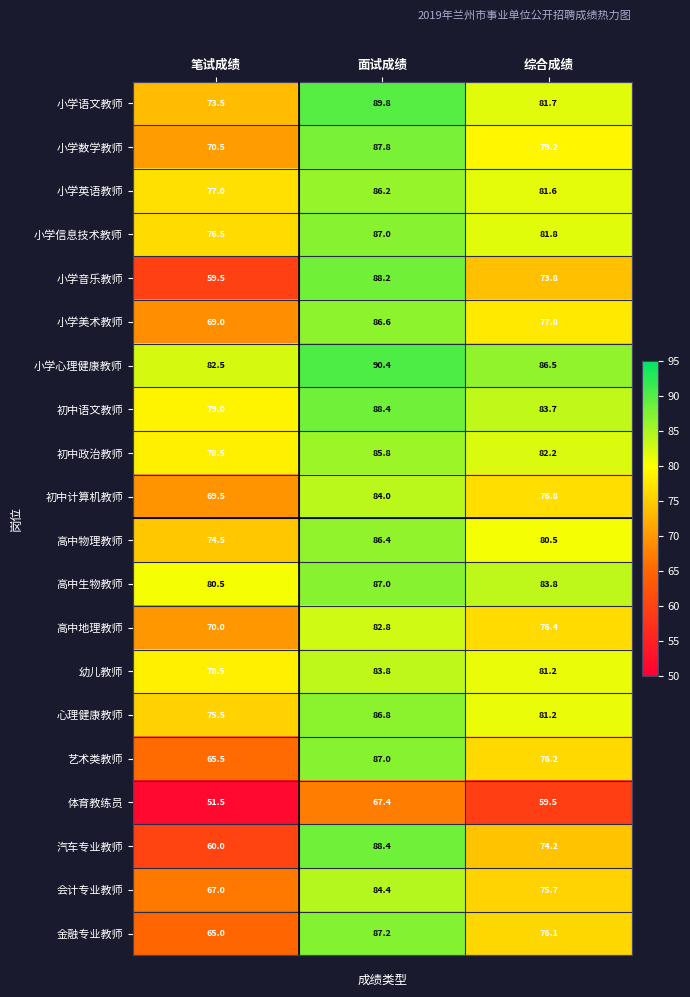

What is the average value of the 初中语文教师 series?

83.7